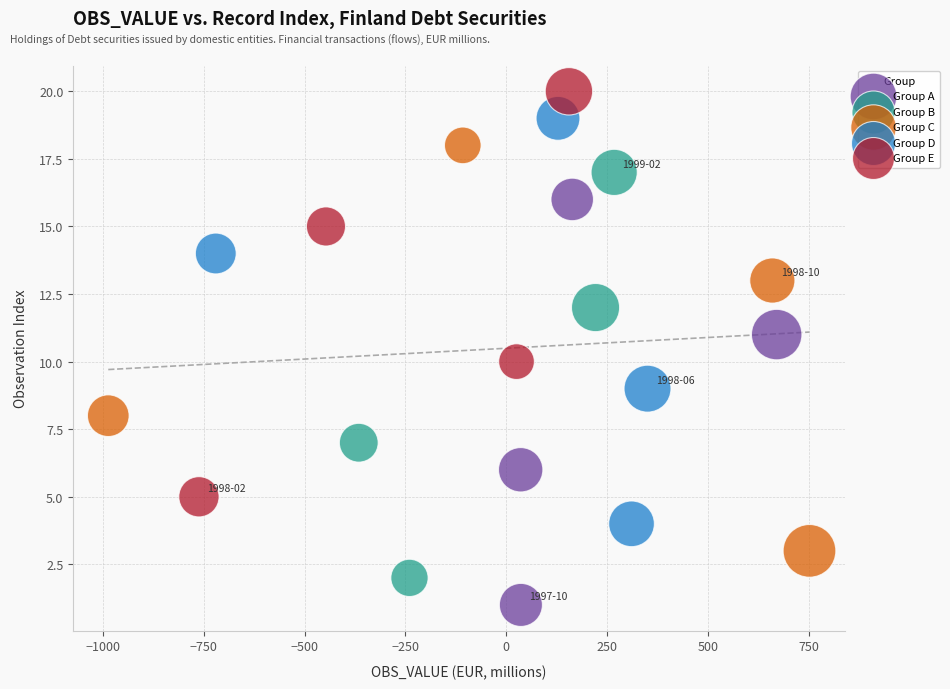

What are all the series names shown in the legend?

Group A, Group B, Group C, Group D, Group E